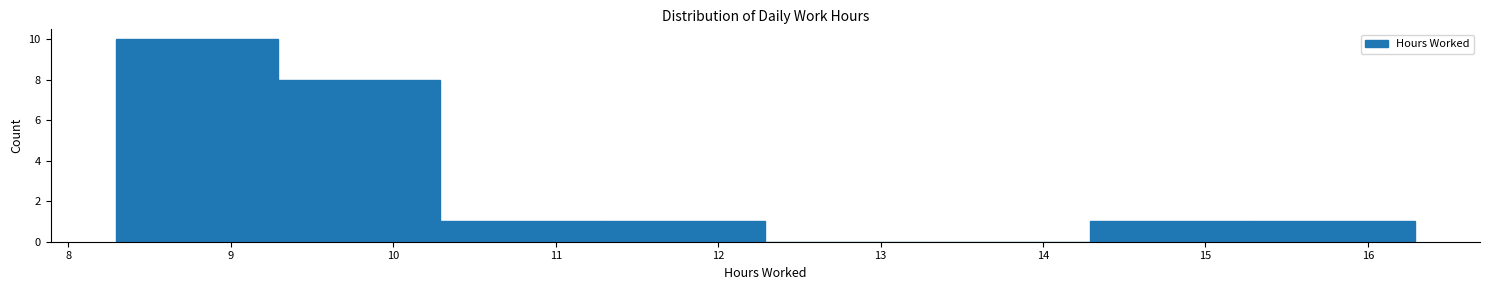

How tall is the bar that spans 8.29 to 9.29 on the x-axis? Neither the bar edges nor the heights are printed on the chart, so give them approximately, as read against the axes.

10